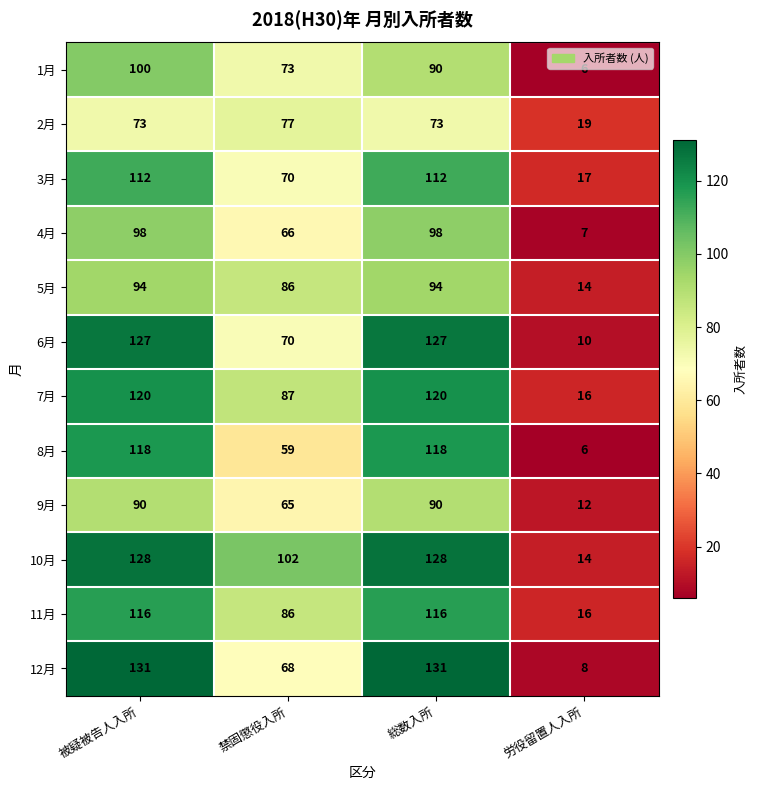

At which category is the sum across all series the highest?

被疑被告人入所